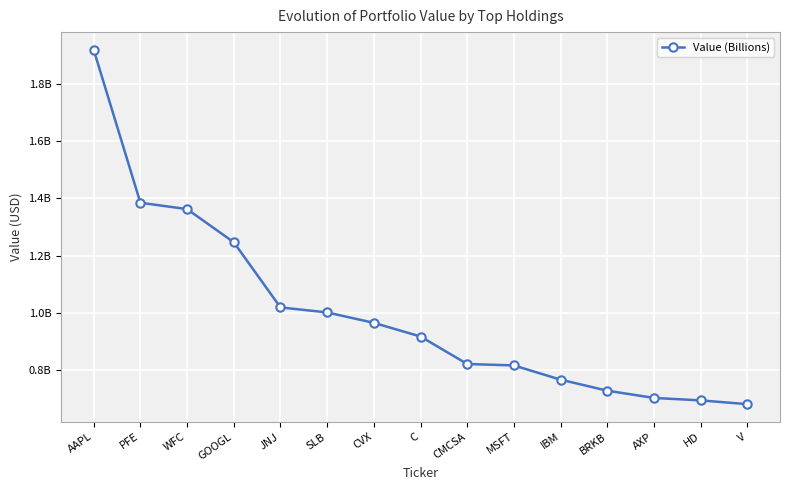

True or false: the data has more than 2 interior local peaks.

False